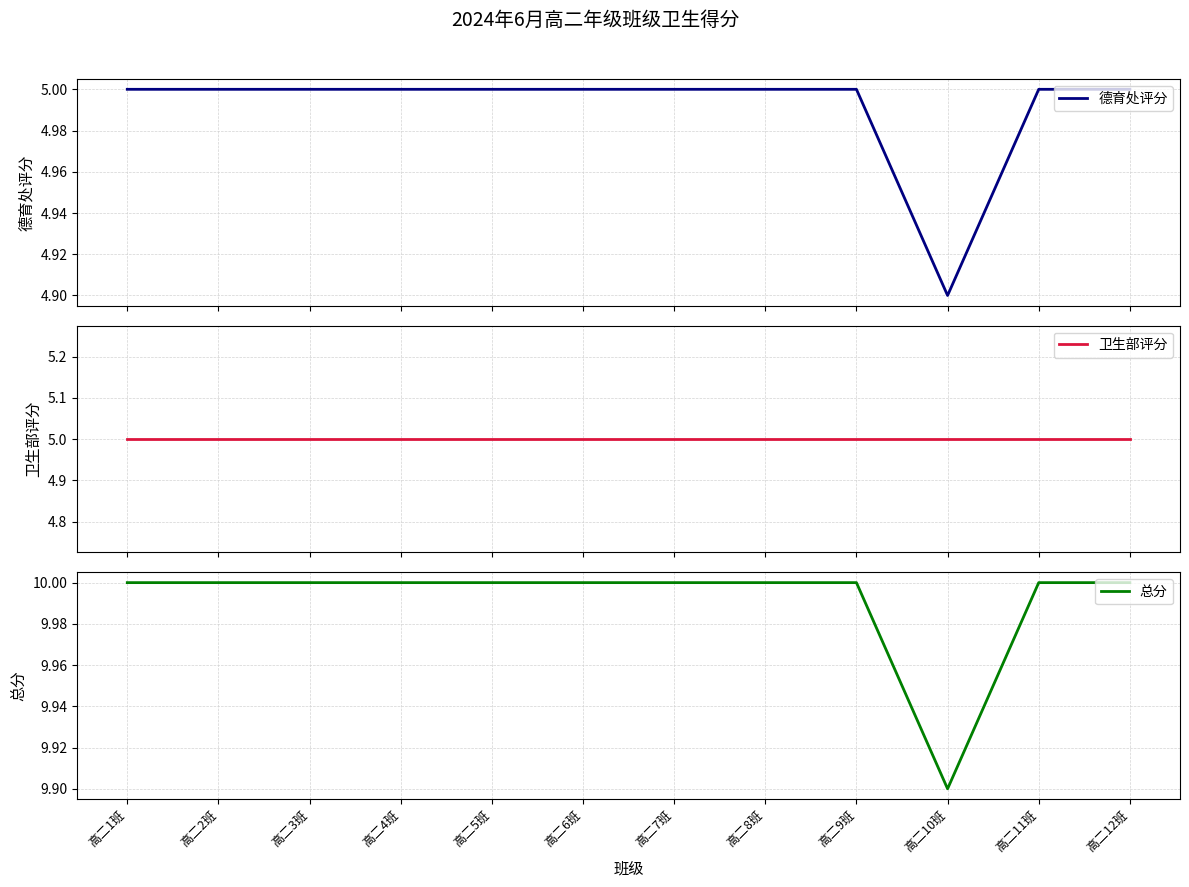

What is the average value of the 总分 series?

10.0